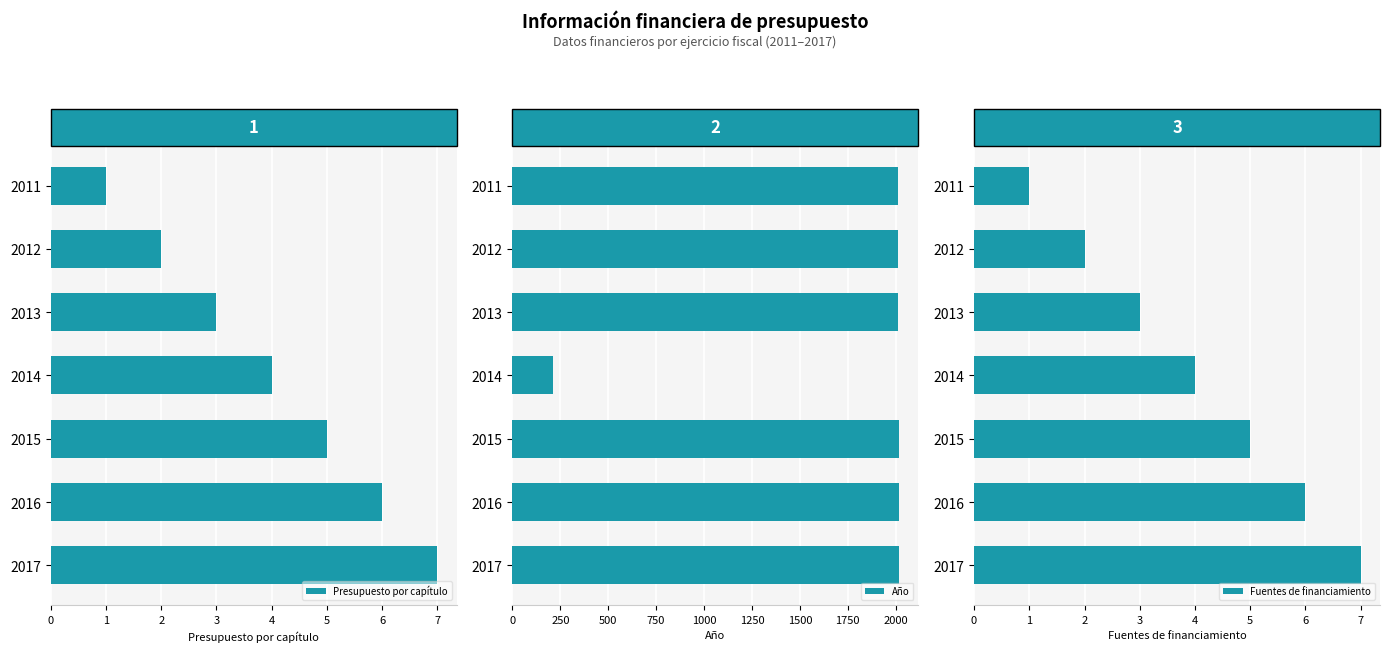

What are all the series names shown in the legend?

Presupuesto por capítulo, Año, Fuentes de financiamiento